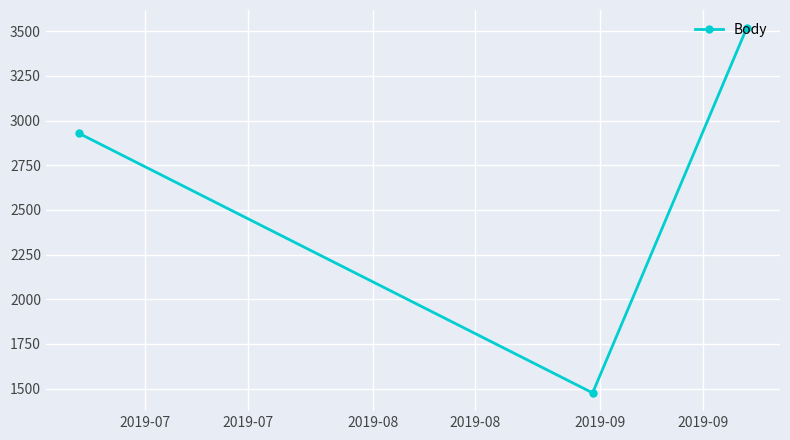

What is the sum of all values?

7921